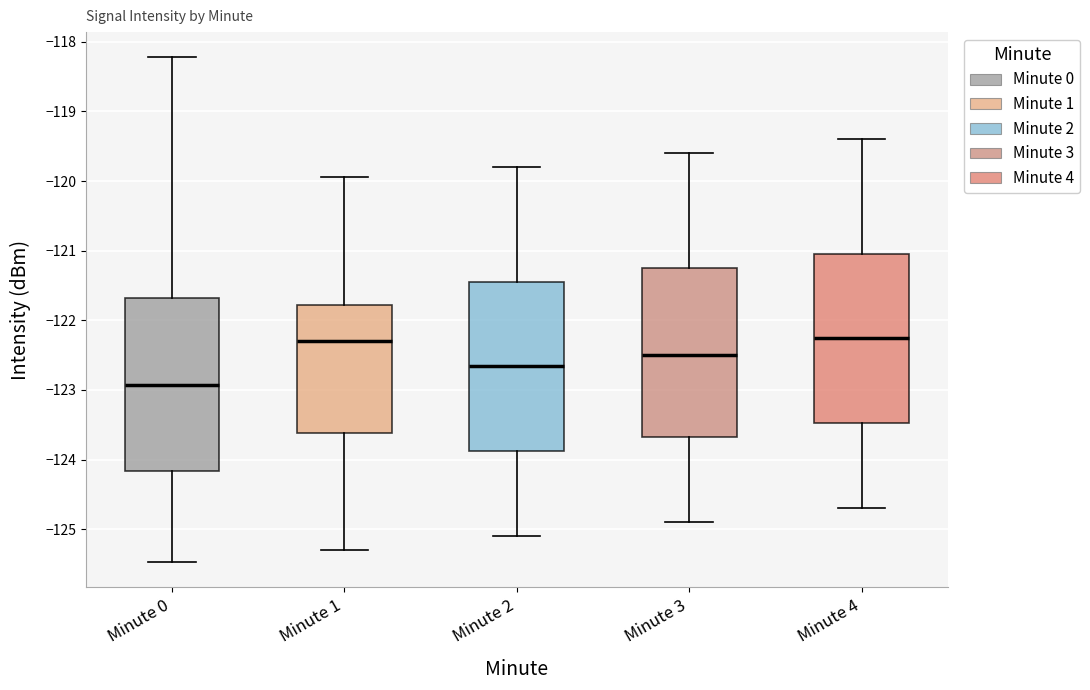

Reading left to right, read every box against the y-axis: the position of its median line, the range the box covers, and the ends of its whiskers. The values are not printed on the chart, so give them approximately, as read against the axis.

Minute 0: median -122.9, box -124.2 to -121.7, whiskers -125.5 to -118.2
Minute 1: median -122.3, box -123.6 to -121.8, whiskers -125.3 to -119.9
Minute 2: median -122.6, box -123.9 to -121.4, whiskers -125.1 to -119.8
Minute 3: median -122.5, box -123.7 to -121.2, whiskers -124.9 to -119.6
Minute 4: median -122.2, box -123.5 to -121.0, whiskers -124.7 to -119.4